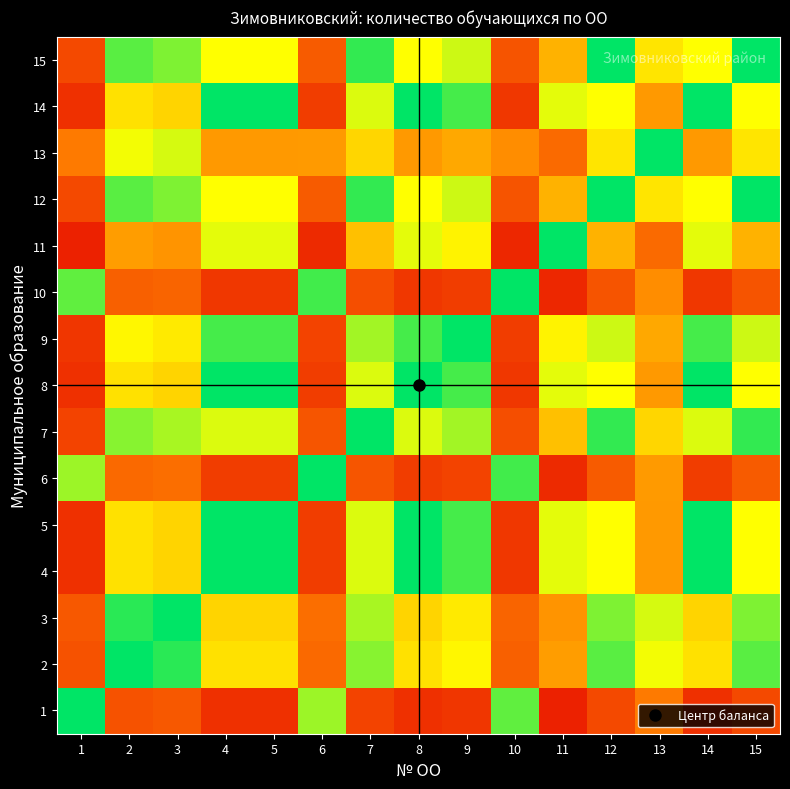

Reading left to right, extract all data points from this chart.

1: 1=1.0	2=0.2	3=0.2	4=0.1	5=0.1	6=0.8	7=0.2	8=0.1	9=0.1	10=0.9	11=0.1	12=0.2	13=0.3	14=0.1	15=0.2
2: 1=0.2	2=1.0	3=0.9	4=0.6	5=0.6	6=0.3	7=0.8	8=0.6	9=0.6	10=0.2	11=0.4	12=0.9	13=0.7	14=0.6	15=0.9
3: 1=0.2	2=0.9	3=1.0	4=0.6	5=0.6	6=0.3	7=0.8	8=0.6	9=0.6	10=0.3	11=0.4	12=0.8	13=0.7	14=0.6	15=0.8
4: 1=0.1	2=0.6	3=0.6	4=1.0	5=1.0	6=0.2	7=0.7	8=1.0	9=0.9	10=0.1	11=0.7	12=0.7	13=0.4	14=1.0	15=0.7
5: 1=0.1	2=0.6	3=0.6	4=1.0	5=1.0	6=0.2	7=0.7	8=1.0	9=0.9	10=0.1	11=0.7	12=0.7	13=0.4	14=1.0	15=0.7
6: 1=0.8	2=0.3	3=0.3	4=0.2	5=0.2	6=1.0	7=0.2	8=0.2	9=0.2	10=0.9	11=0.1	12=0.2	13=0.4	14=0.2	15=0.2
7: 1=0.2	2=0.8	3=0.8	4=0.7	5=0.7	6=0.2	7=1.0	8=0.7	9=0.8	10=0.2	11=0.5	12=0.9	13=0.6	14=0.7	15=0.9
8: 1=0.1	2=0.6	3=0.6	4=1.0	5=1.0	6=0.2	7=0.7	8=1.0	9=0.9	10=0.1	11=0.7	12=0.7	13=0.4	14=1.0	15=0.7
9: 1=0.1	2=0.6	3=0.6	4=0.9	5=0.9	6=0.2	7=0.8	8=0.9	9=1.0	10=0.2	11=0.6	12=0.7	13=0.4	14=0.9	15=0.7
10: 1=0.9	2=0.2	3=0.3	4=0.1	5=0.1	6=0.9	7=0.2	8=0.1	9=0.2	10=1.0	11=0.1	12=0.2	13=0.4	14=0.1	15=0.2
11: 1=0.1	2=0.4	3=0.4	4=0.7	5=0.7	6=0.1	7=0.5	8=0.7	9=0.6	10=0.1	11=1.0	12=0.5	13=0.3	14=0.7	15=0.5
12: 1=0.2	2=0.9	3=0.8	4=0.7	5=0.7	6=0.2	7=0.9	8=0.7	9=0.7	10=0.2	11=0.5	12=1.0	13=0.6	14=0.7	15=1.0
13: 1=0.3	2=0.7	3=0.7	4=0.4	5=0.4	6=0.4	7=0.6	8=0.4	9=0.4	10=0.4	11=0.3	12=0.6	13=1.0	14=0.4	15=0.6
14: 1=0.1	2=0.6	3=0.6	4=1.0	5=1.0	6=0.2	7=0.7	8=1.0	9=0.9	10=0.1	11=0.7	12=0.7	13=0.4	14=1.0	15=0.7
15: 1=0.2	2=0.9	3=0.8	4=0.7	5=0.7	6=0.2	7=0.9	8=0.7	9=0.7	10=0.2	11=0.5	12=1.0	13=0.6	14=0.7	15=1.0